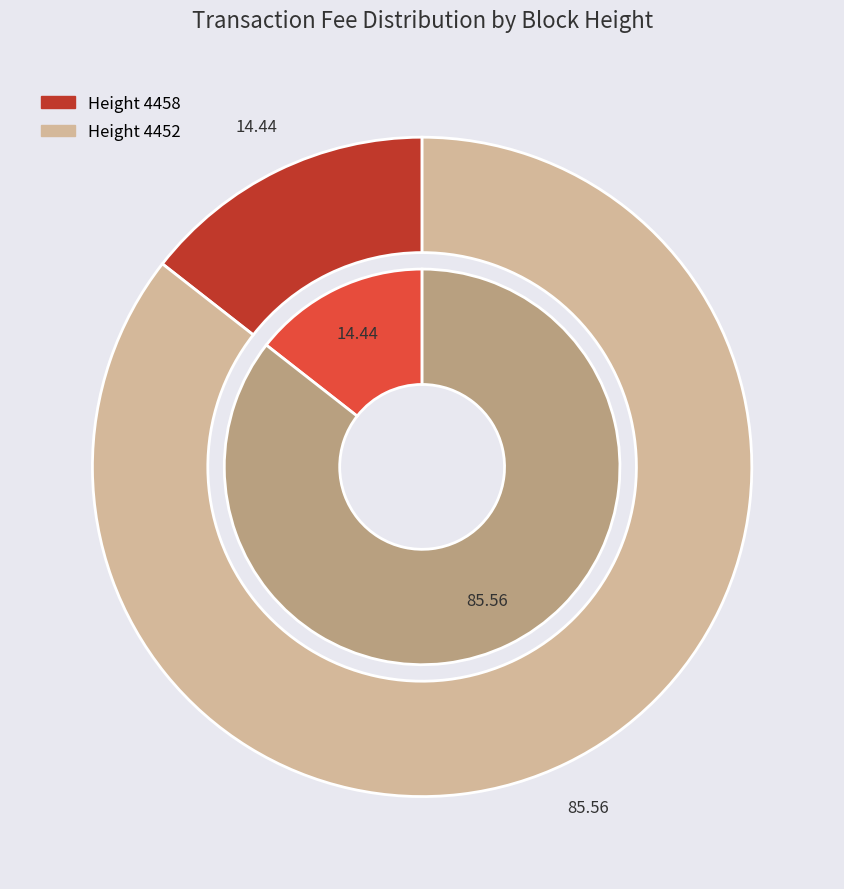

To the nearest percent, what percentage of the pie is 4452?

86%